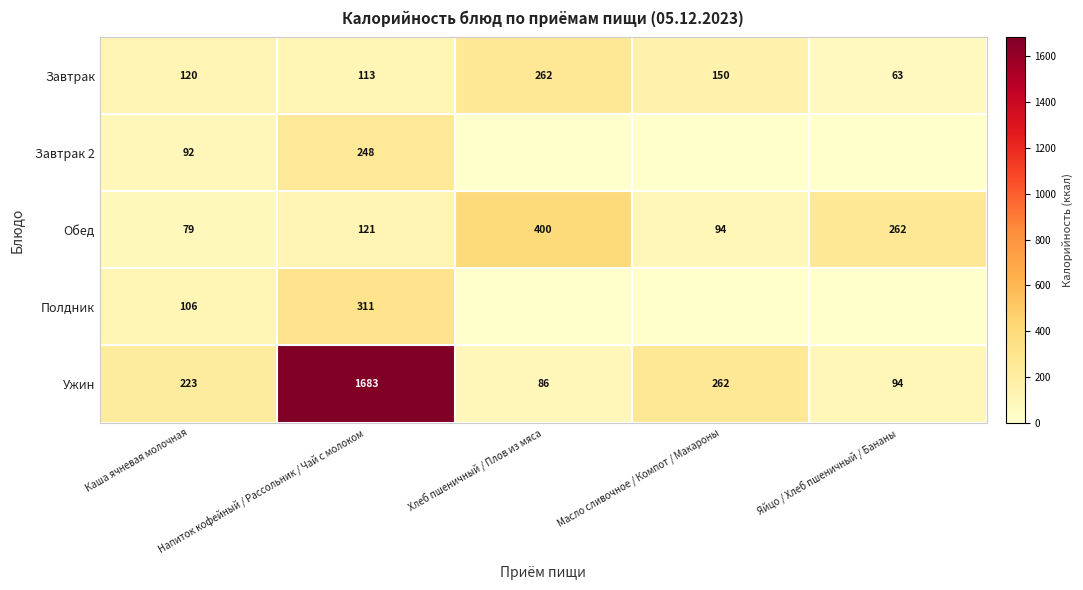

What is the average value of the Ужин series?

470